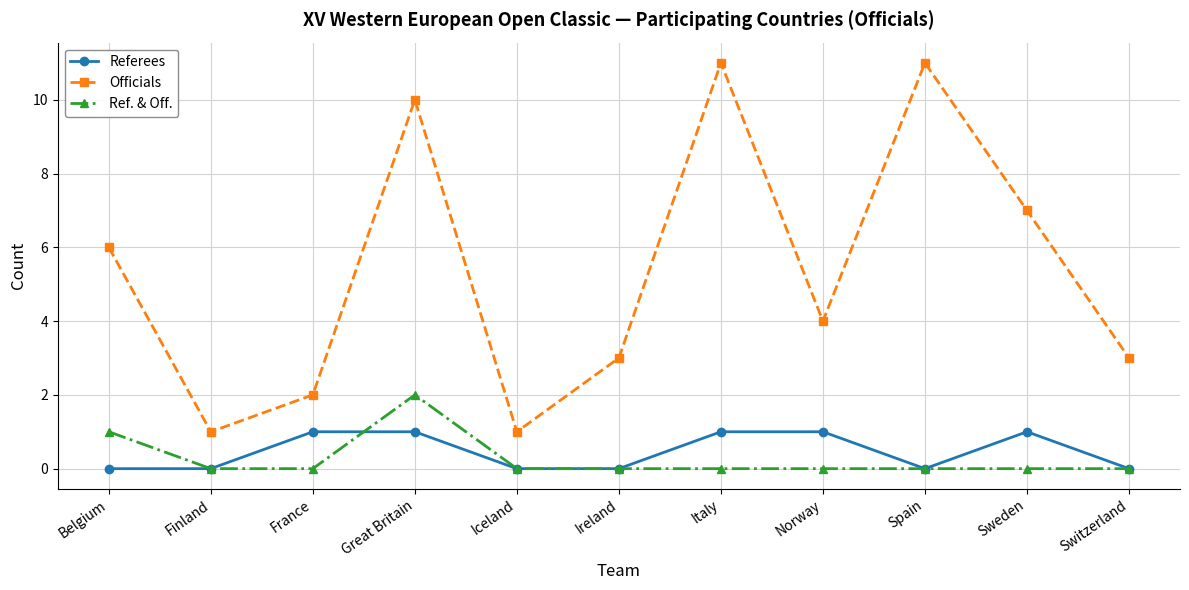

What is the difference between the highest and lowest values at Switzerland?

3